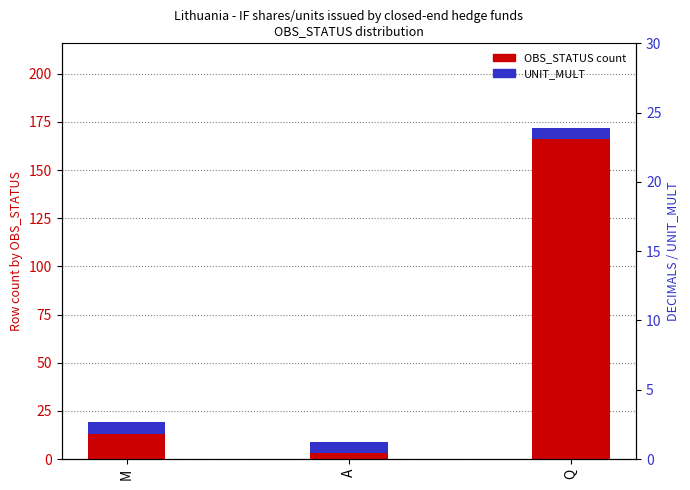

Which series changed the most between A and Q?

OBS_STATUS count